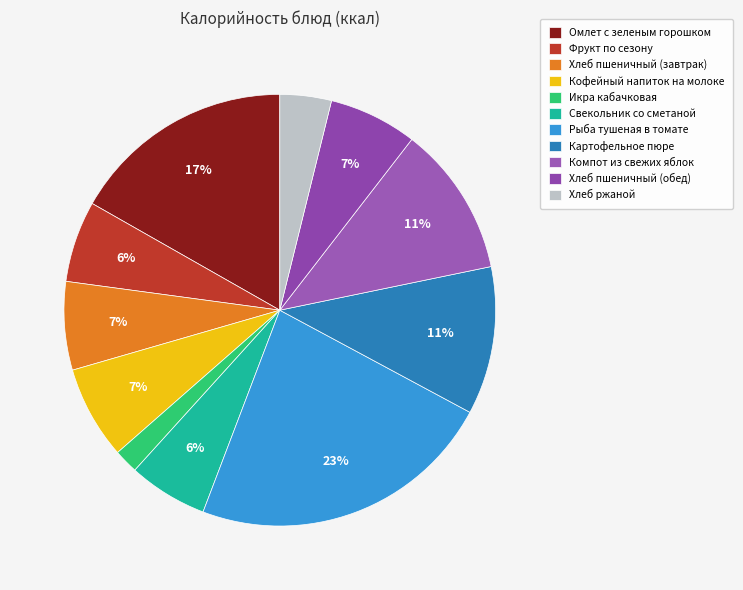

Is it true that Омлет с зеленым горошком is 17% of the pie?

True